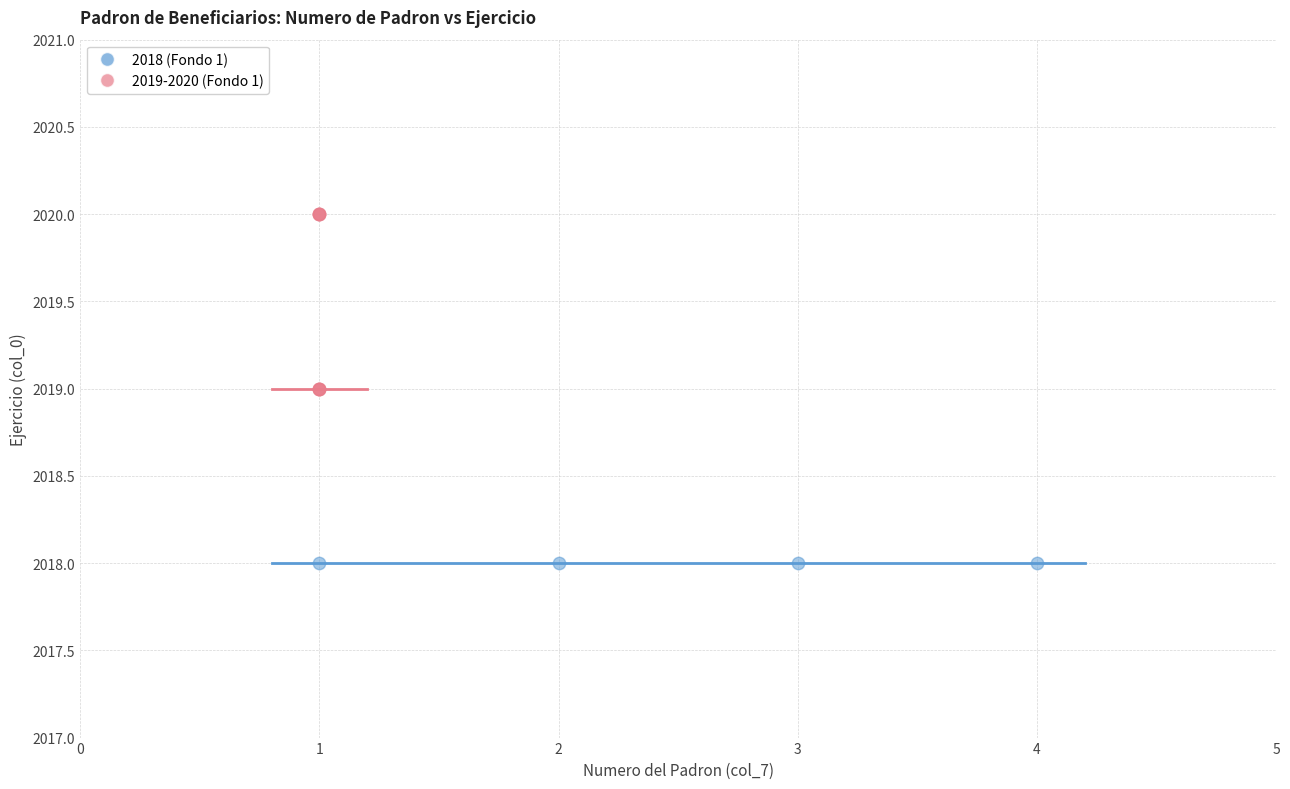

Which series reaches the minimum Y coordinate?

2018 (Fondo 1)